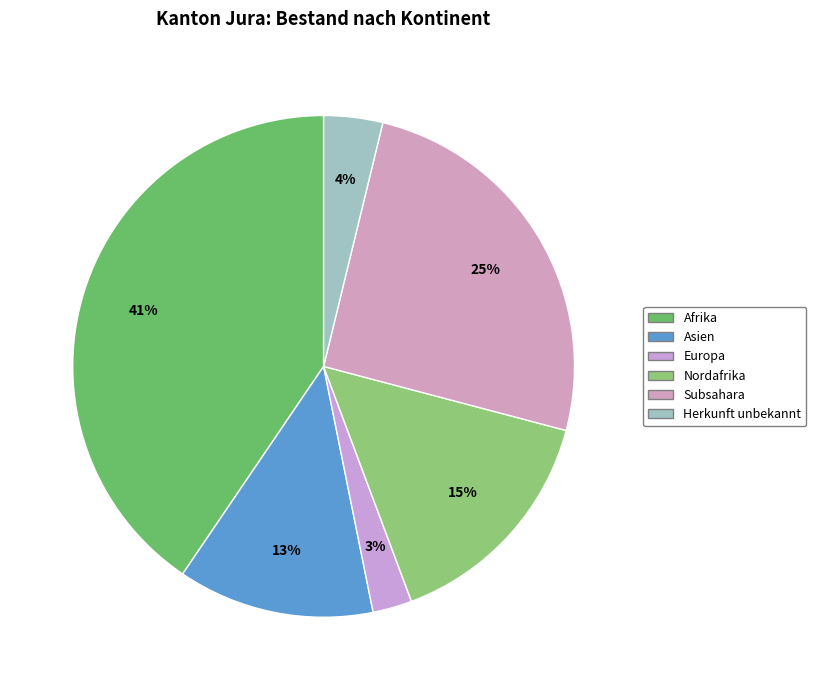

How many segments does this pie chart have?

6